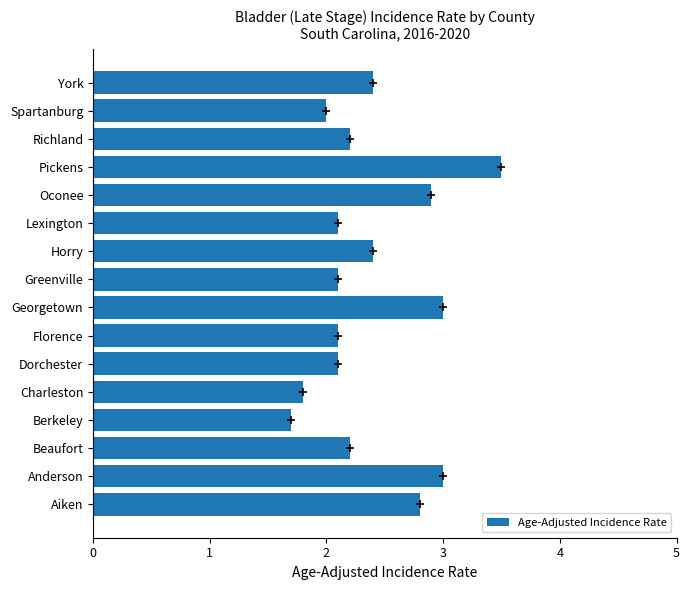

Between Berkeley and Greenville, which is larger?

Greenville